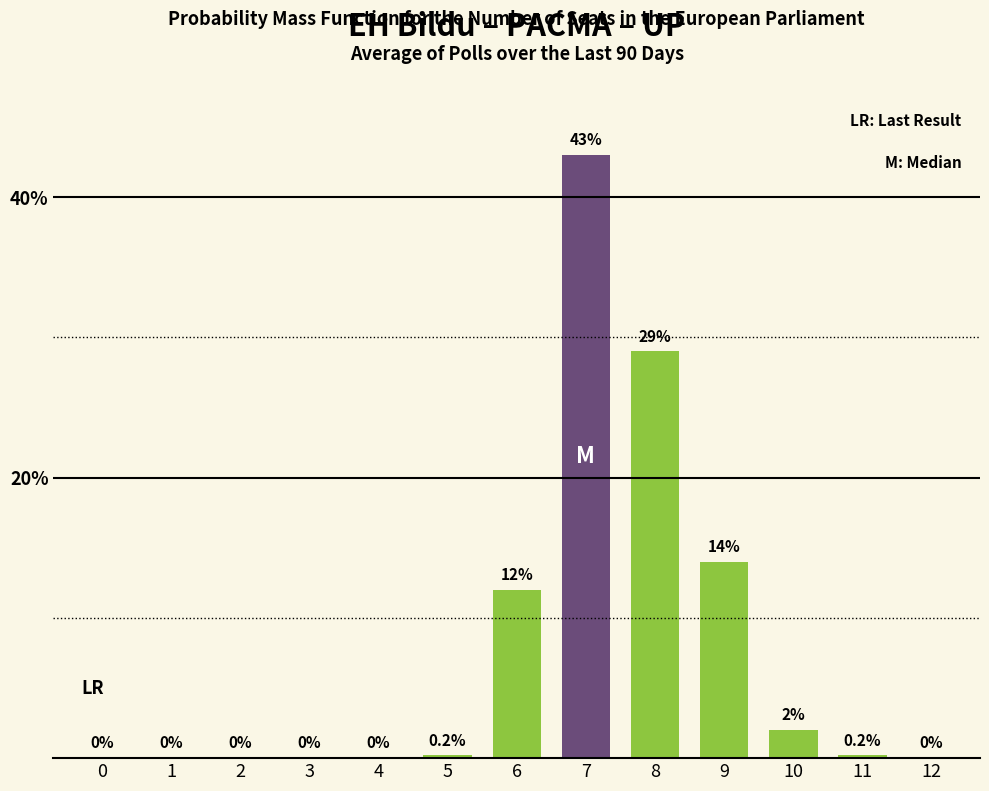

Are the bars grouped side by side (vs. stacked)?

No